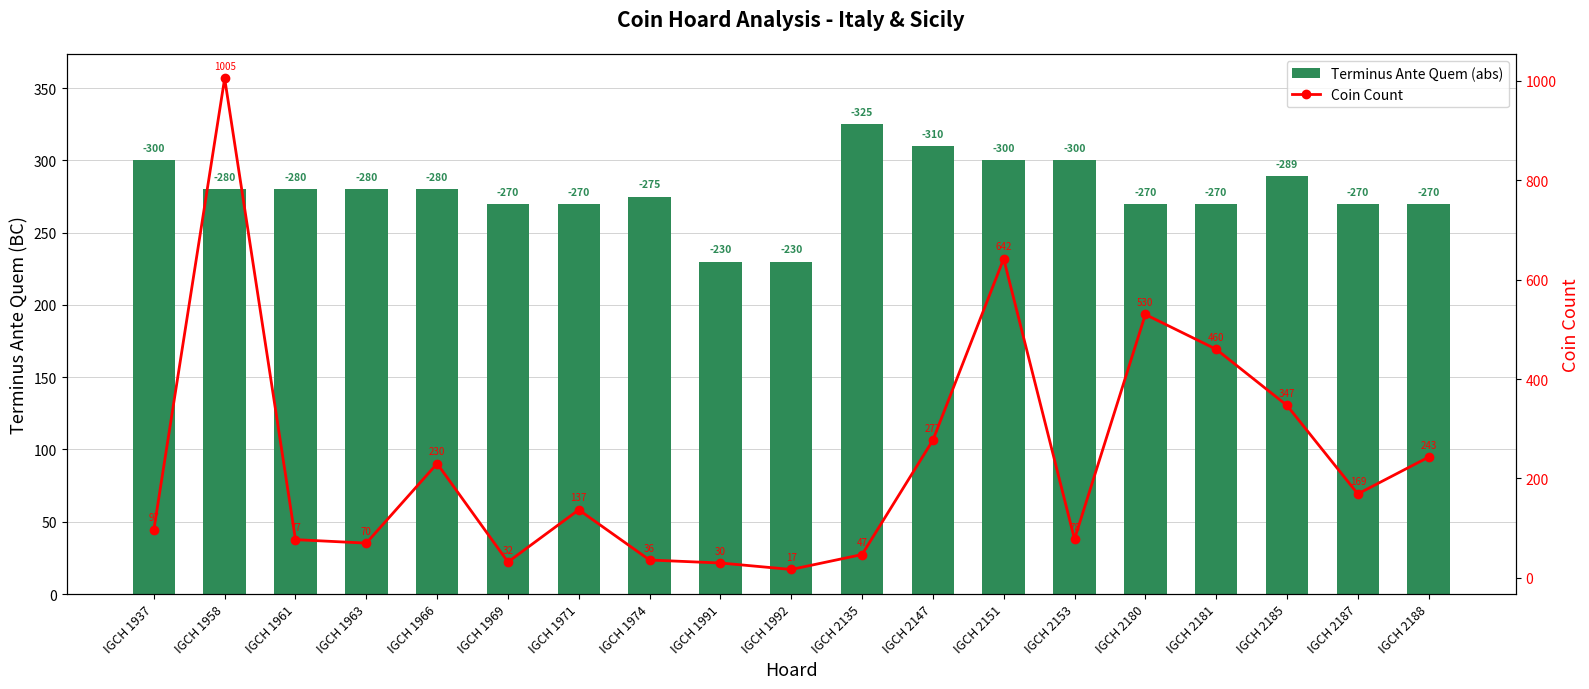

Reading right to left, list all the values displayed in this chart.

Terminus Ante Quem (abs): 270	270	289	270	270	300	300	310	325	230	230	275	270	270	280	280	280	280	300
Coin Count: 243	169	347	460	530	78	642	277	47	17	30	36	137	32	230	70	77	1005	97